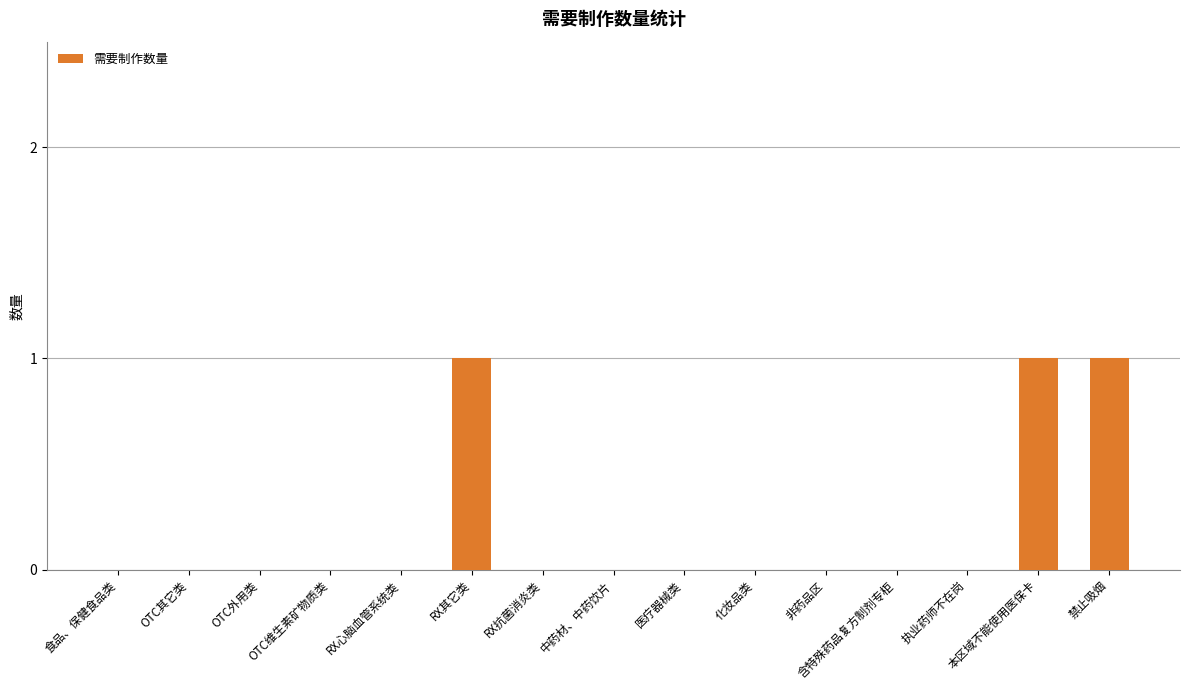

What is the sum of all values?

3